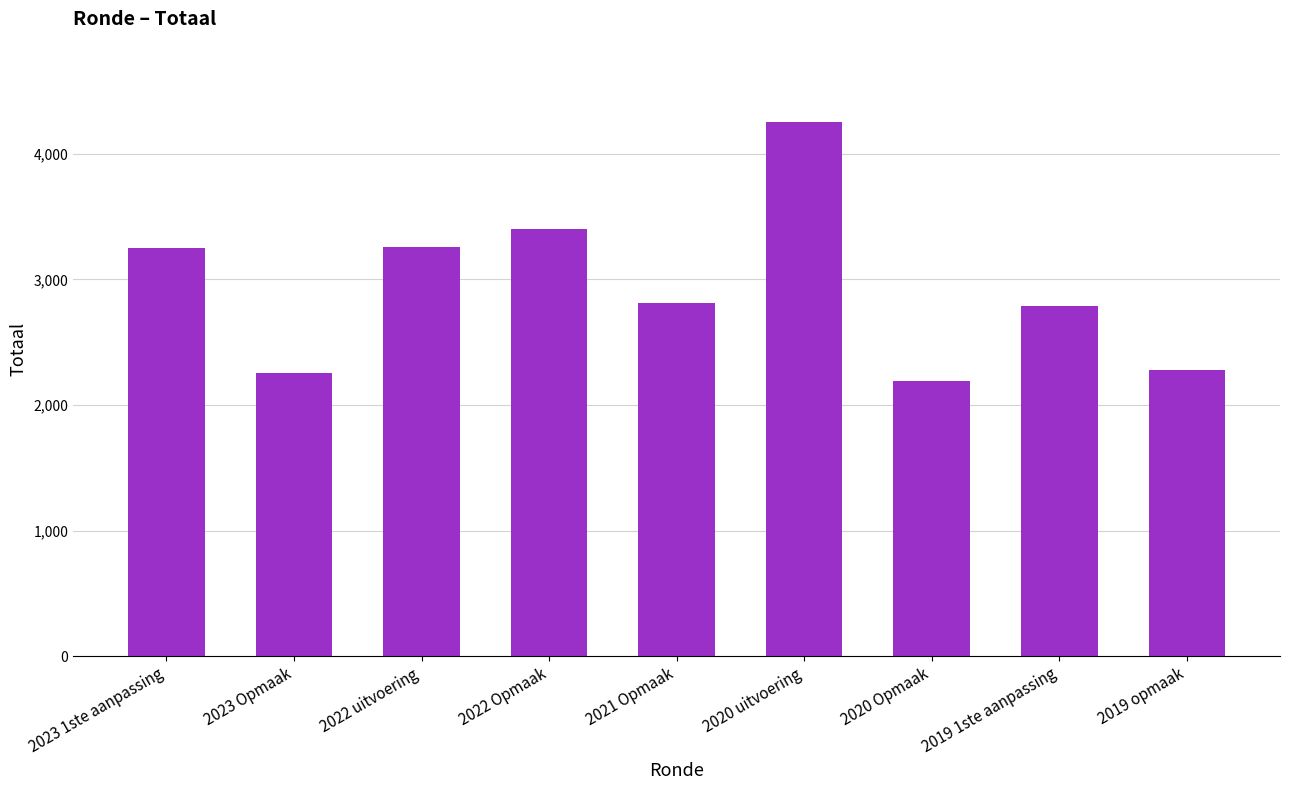

What is the approximate value at 2020 uitvoering, to the nearest 10?

4260